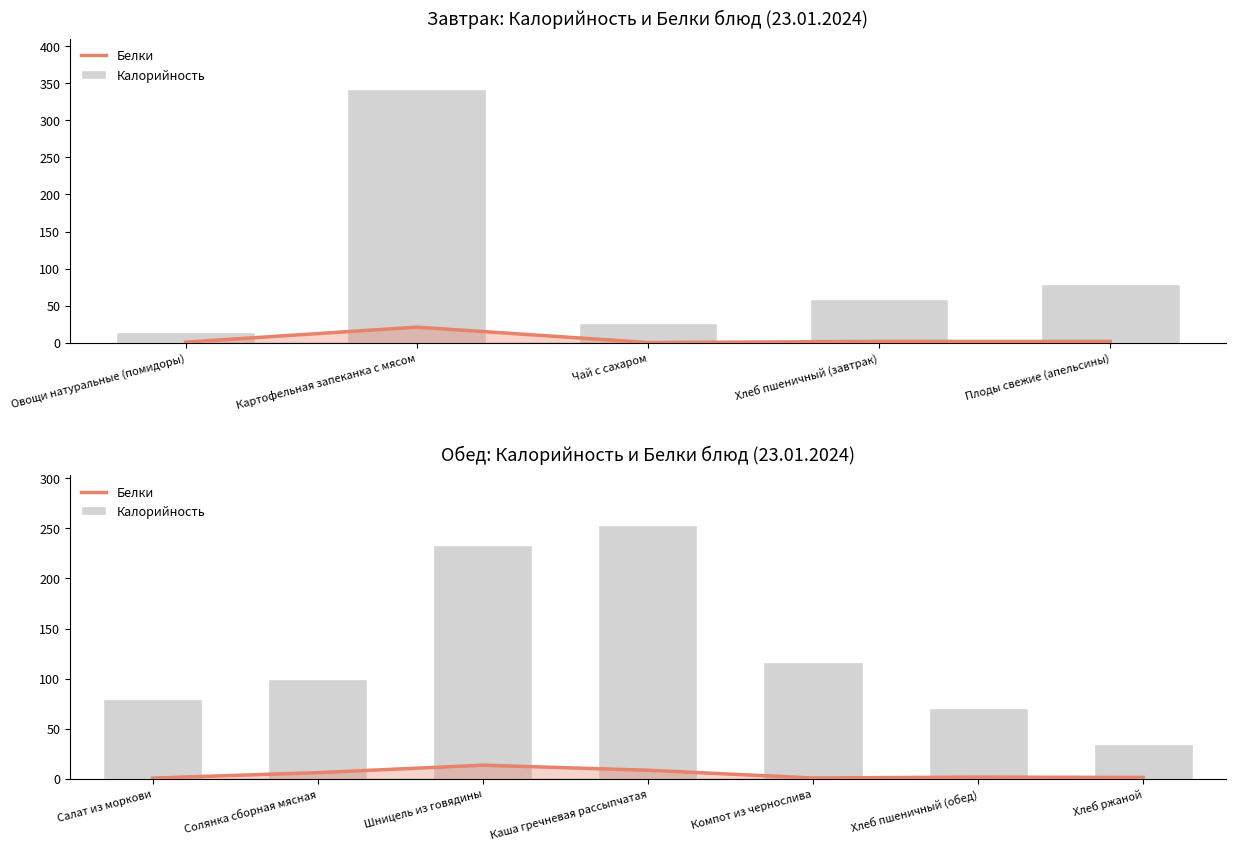

Are the bars horizontal?

No